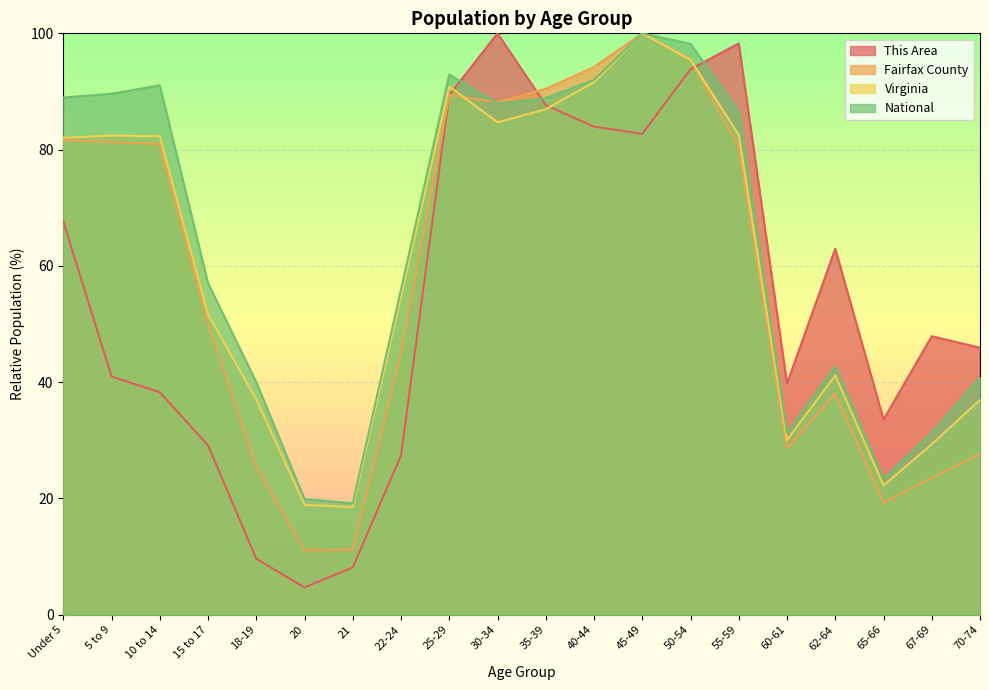

Is it true that Virginia equals 26.7 at 21?

False